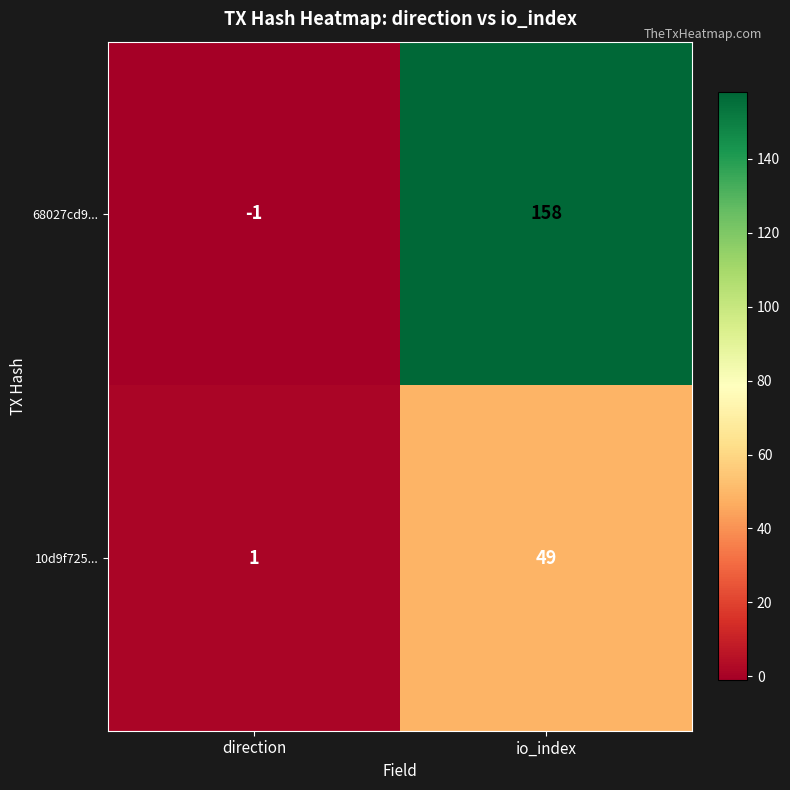

What is the sum of the 68027cd9... values at io_index and direction?

157